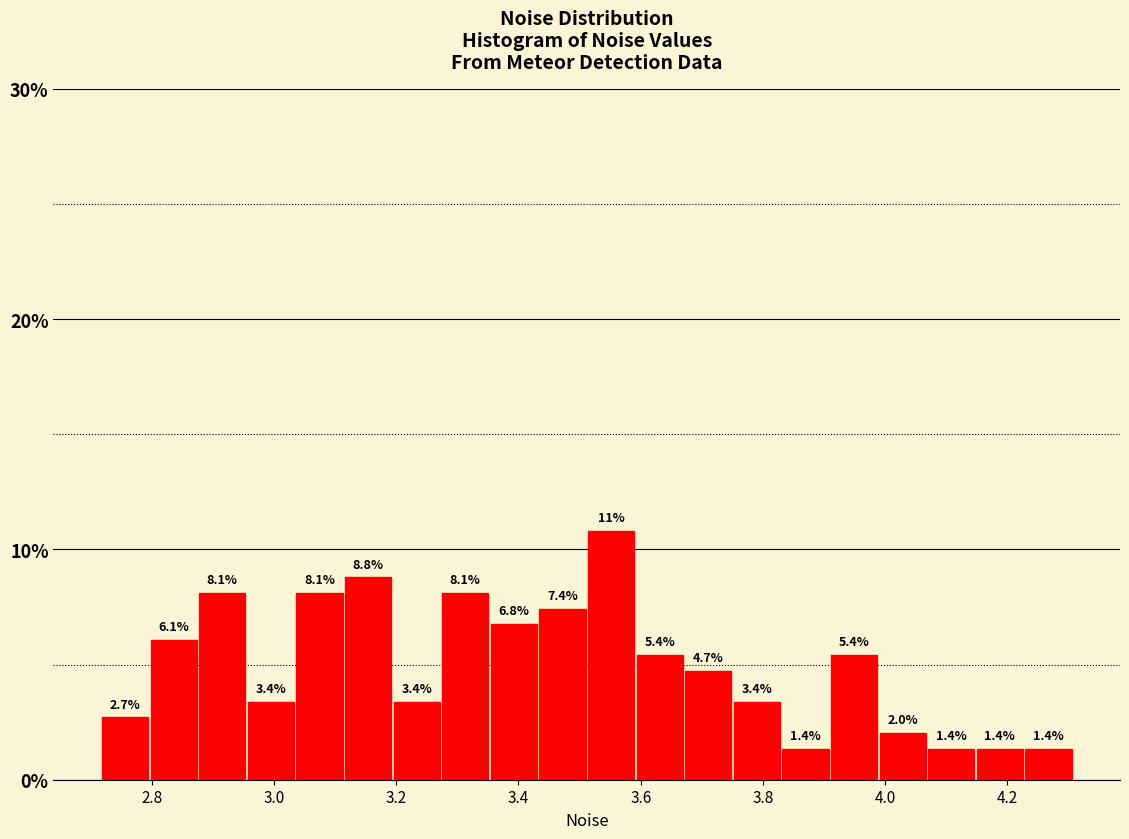

Read against the x-axis, roughly where is the centre of the tallest bar?

3.56